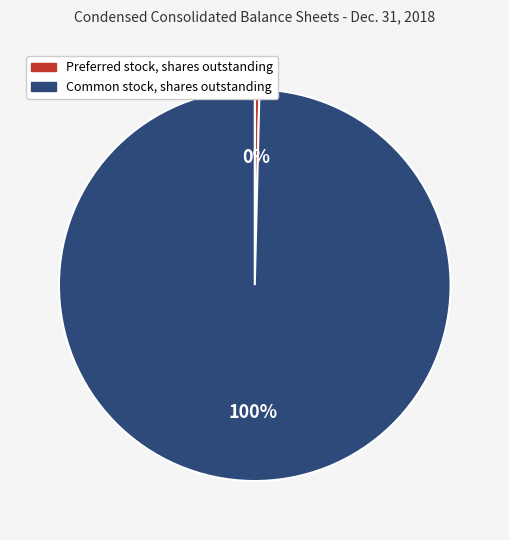

Combined, do Preferred stock, shares outstanding and Common stock, shares outstanding account for over 50%?

Yes